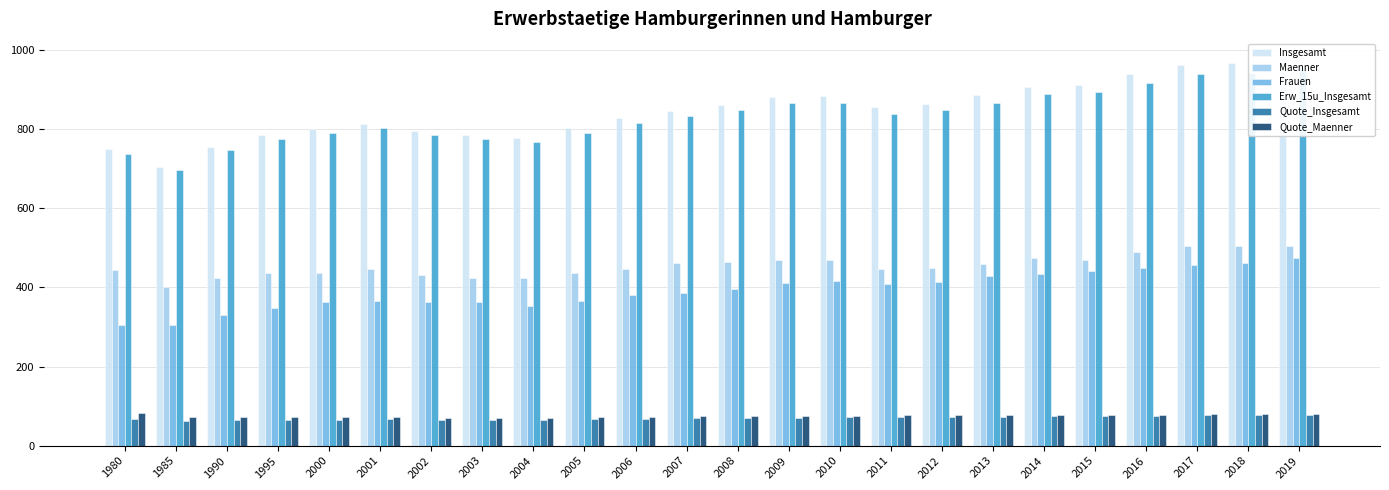

How many bars are there in each group?

6